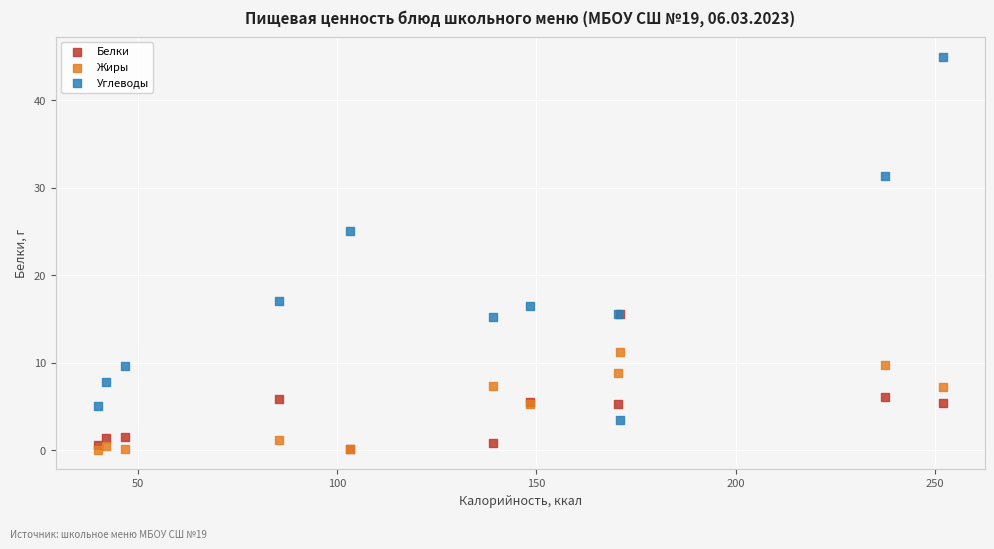

Which series has the largest Y range (max minus min)?

Углеводы